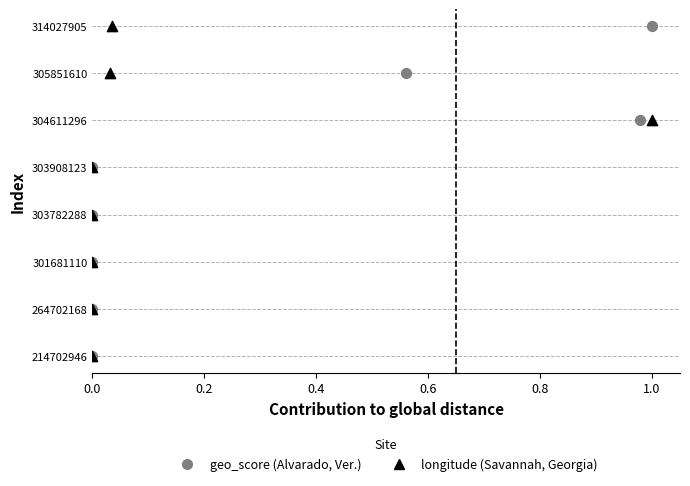

What are all the series names shown in the legend?

geo_score (Alvarado, Ver.), longitude (Savannah, Georgia)